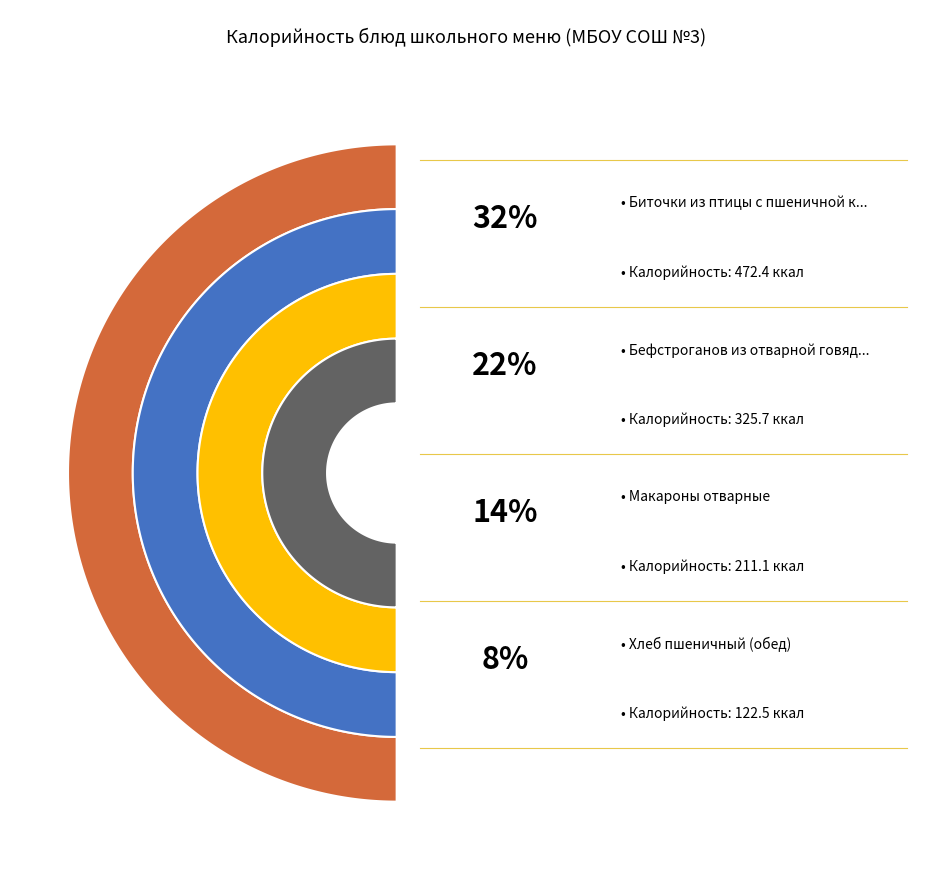

Does any single category account for the majority?

No